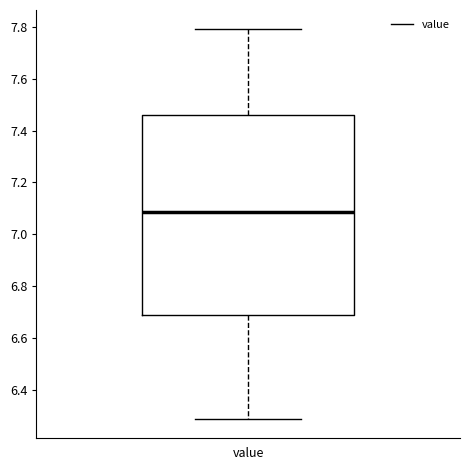

Read this box plot against the y-axis: the position of the median line, the range covered by the box, and the ends of both whiskers. The values are not printed on the chart, so give them approximately, as read against the axis.

median 7.08, box 6.68 to 7.46, whiskers 6.30 to 7.80